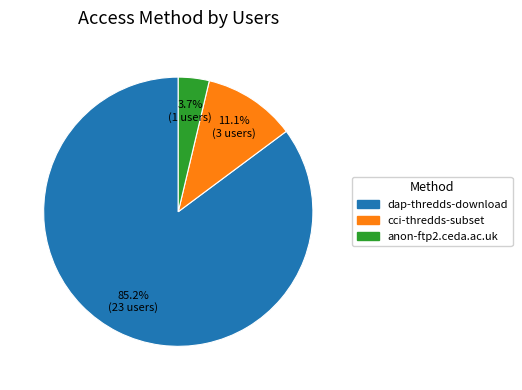

Which category has the smallest portion of the pie?

anon-ftp2.ceda.ac.uk